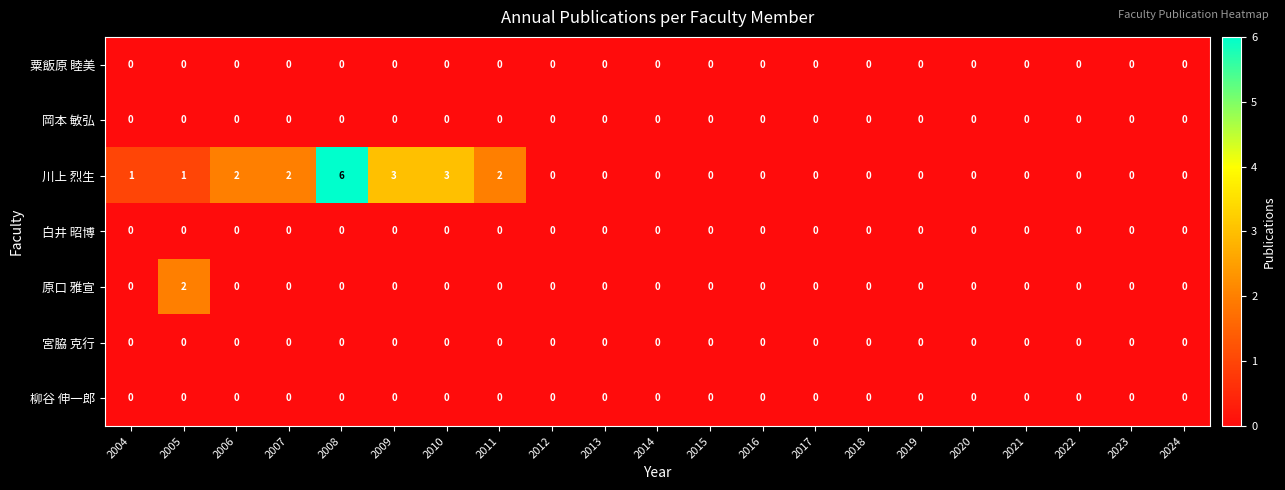

Which series has the largest total across all categories?

川上 烈生